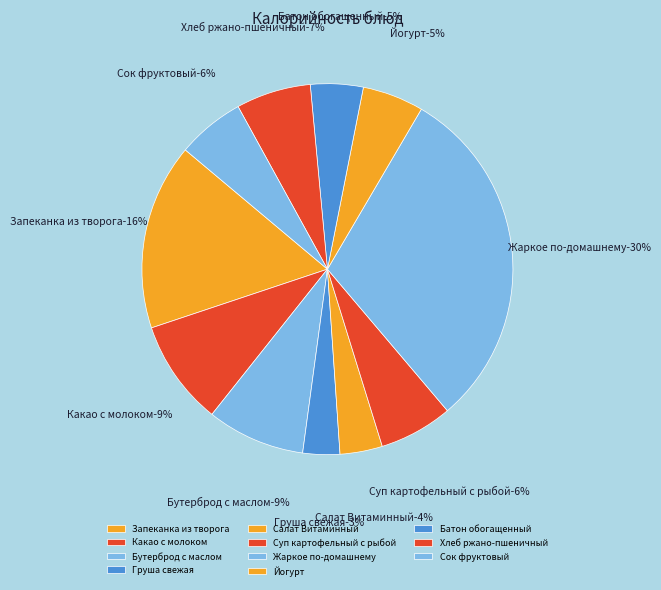

Combined, do Хлеб ржано-пшеничный and Батон обогащенный account for over 50%?

No